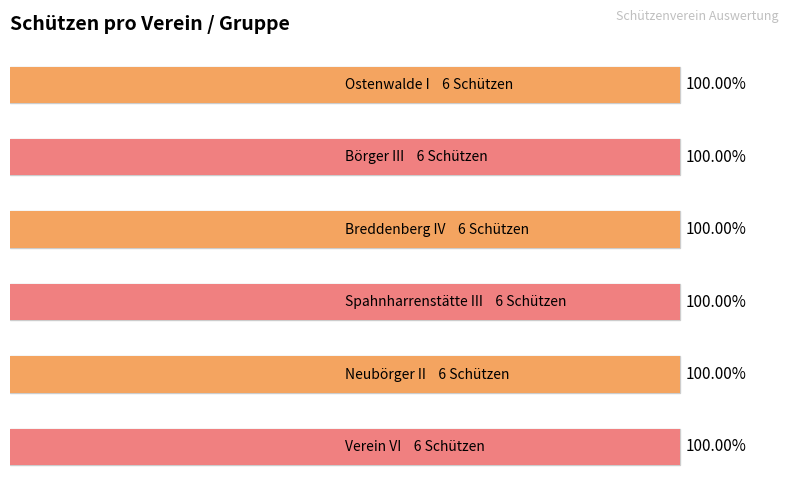

What is the sum of the Breddenberg IV values at Börger III and Breddenberg IV?

6